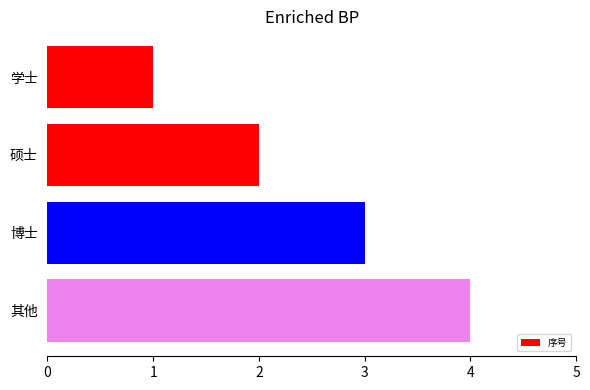

The chart shows a value of 1 at 其他. True or false?

False